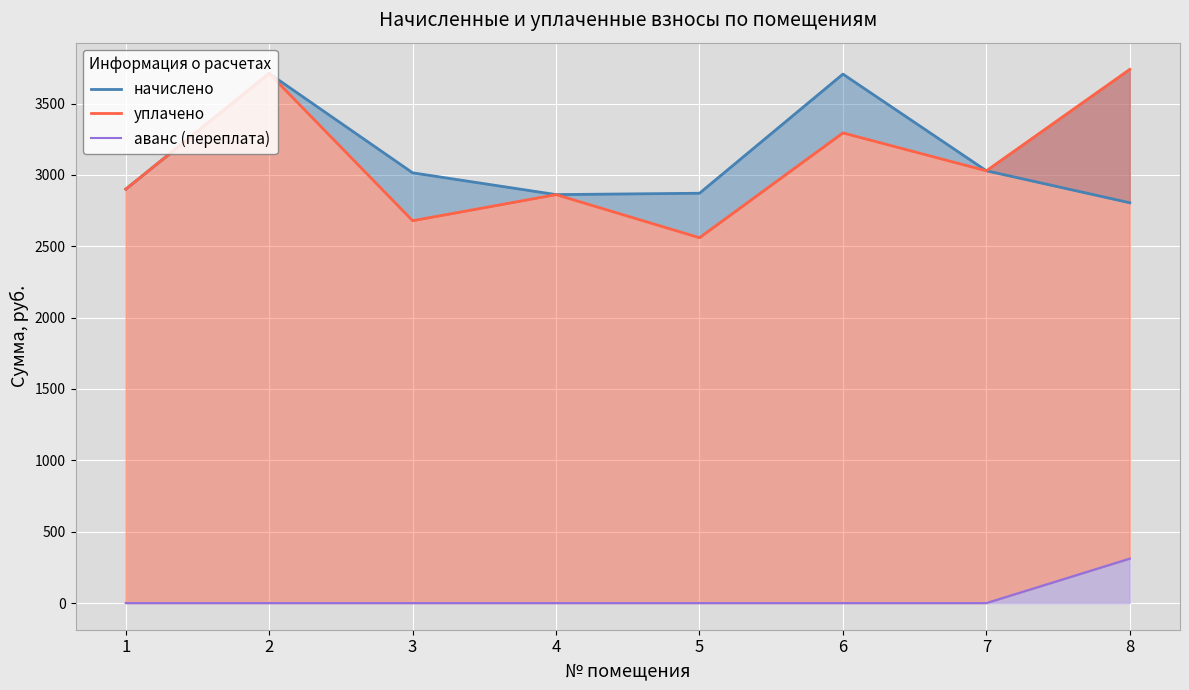

What is the average value of the аванс (переплата) series?

39.0